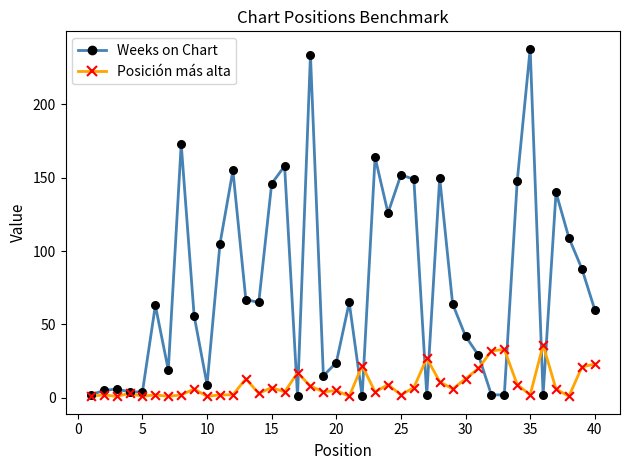

Which series has the largest range (max minus min)?

Weeks on Chart